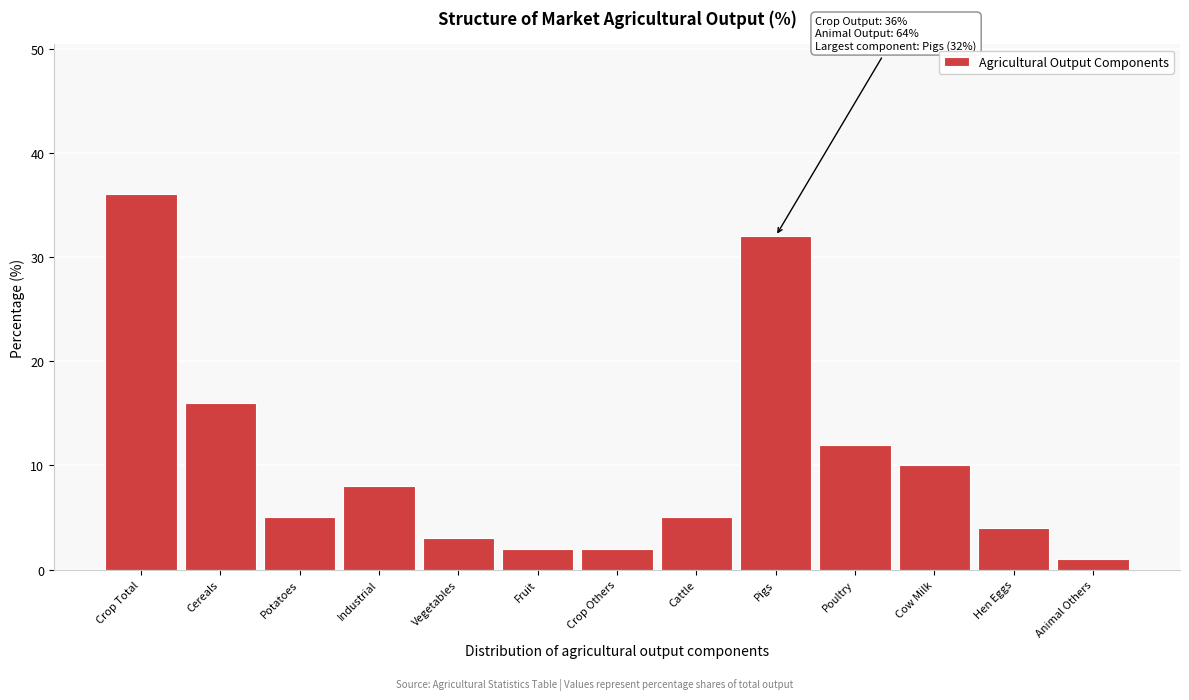

Reading left to right, extract all data points from this chart.

36	16	5	8	3	2	2	5	32	12	10	4	1